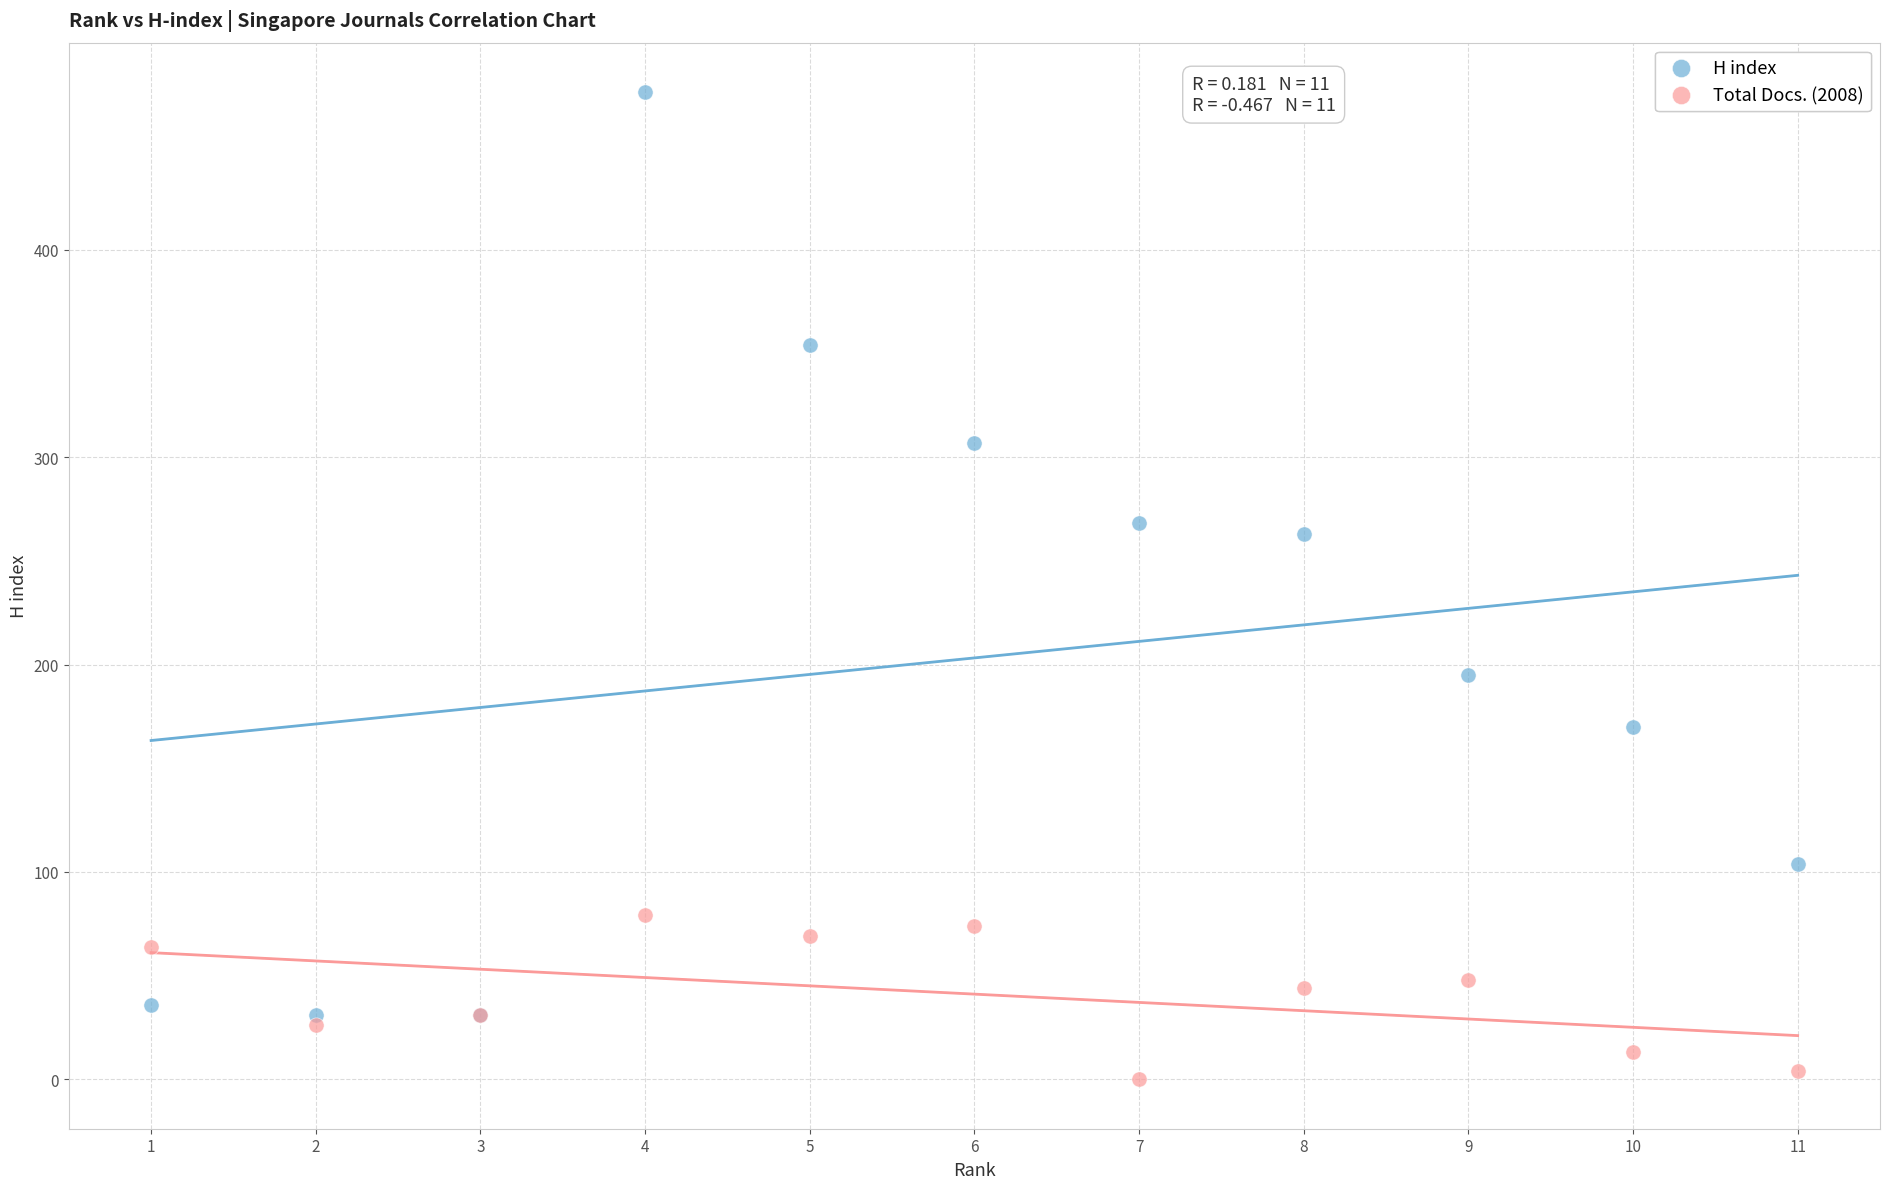

Which series contains the highest Y value?

H index